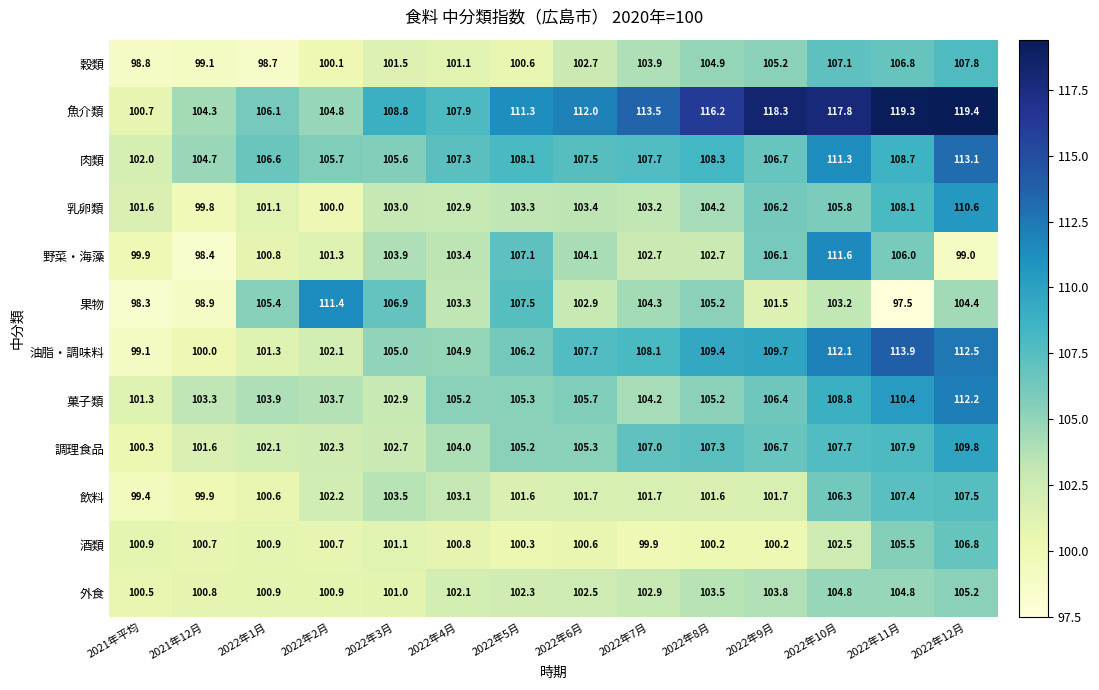

Which series has the largest total across all categories?

魚介類